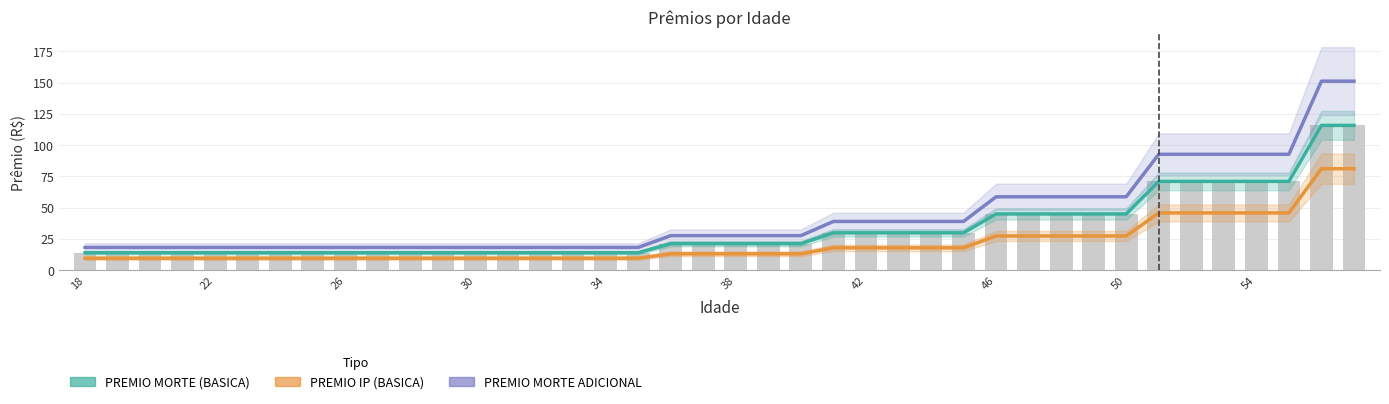

What is the total value across all series at 34?

41.3